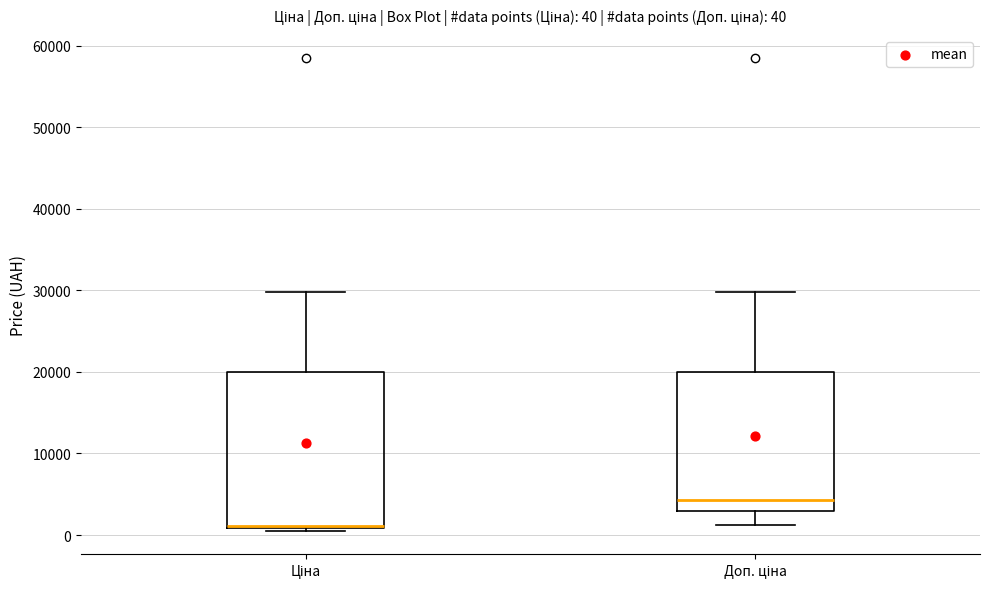

Which box's median line is the highest?

Доп. ціна